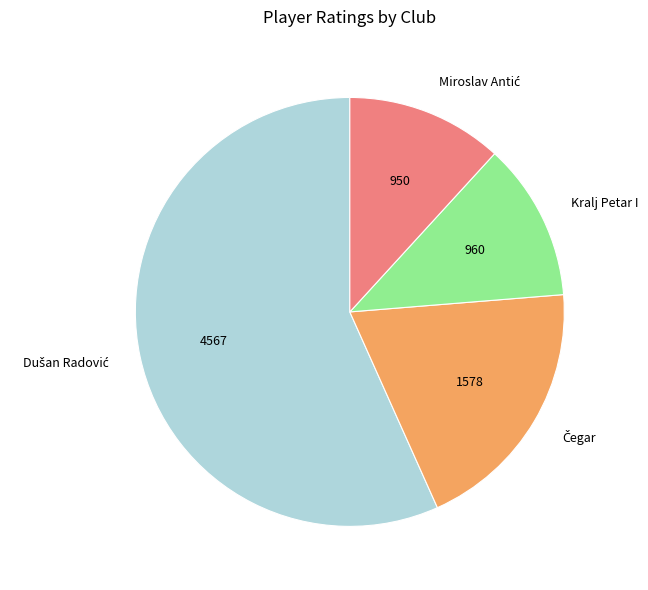

The Kralj Petar I slice represents 25% of the pie. True or false?

False